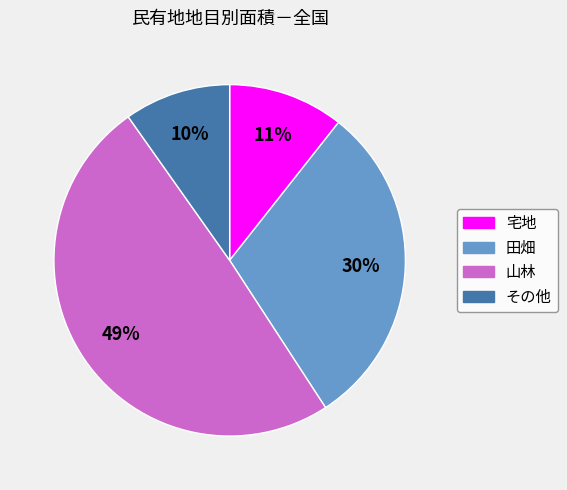

Which has a higher value, 宅地 or 山林?

山林